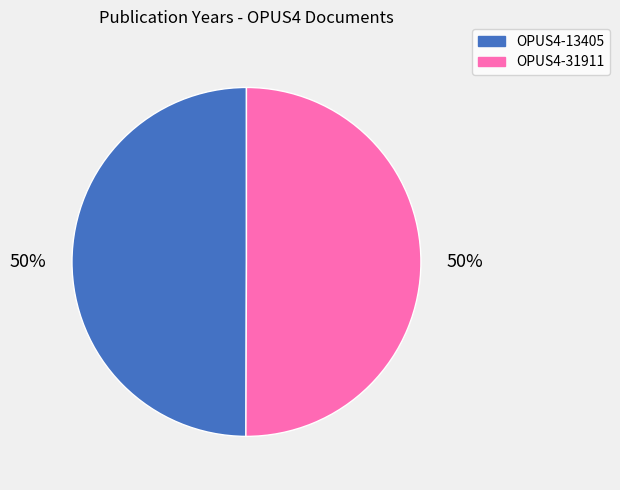

Combined, do OPUS4-13405 and OPUS4-31911 account for over 50%?

Yes